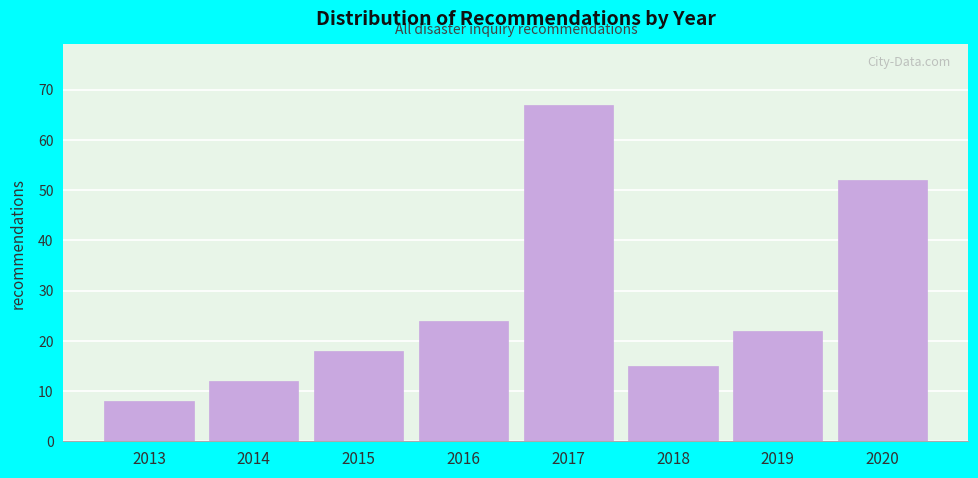

Reading left to right, extract all data points from this chart.

8	12	18	24	67	15	22	52